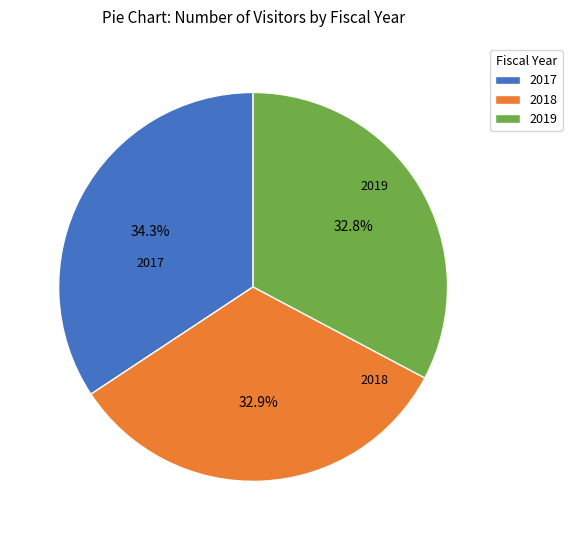

To the nearest percent, what portion does 2019 represent?

33%